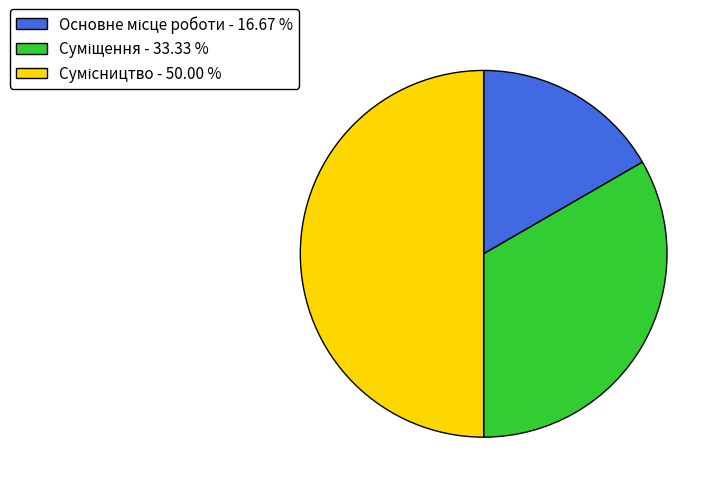

Count the number of slices in the pie.

3